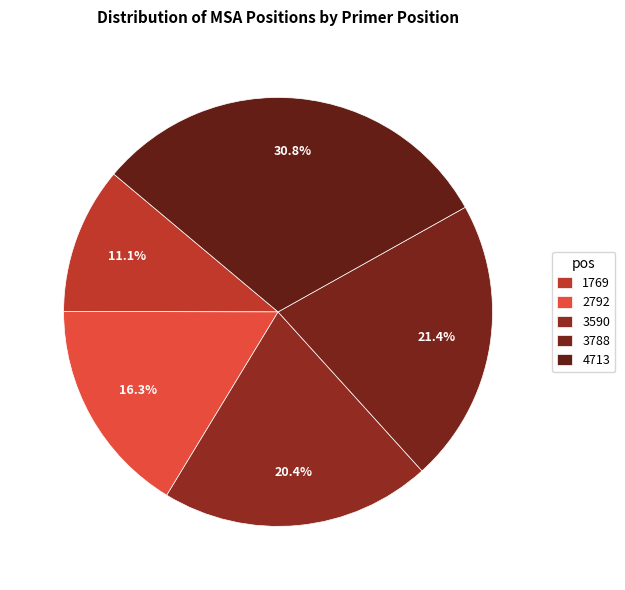

How many slices are in this pie chart?

5